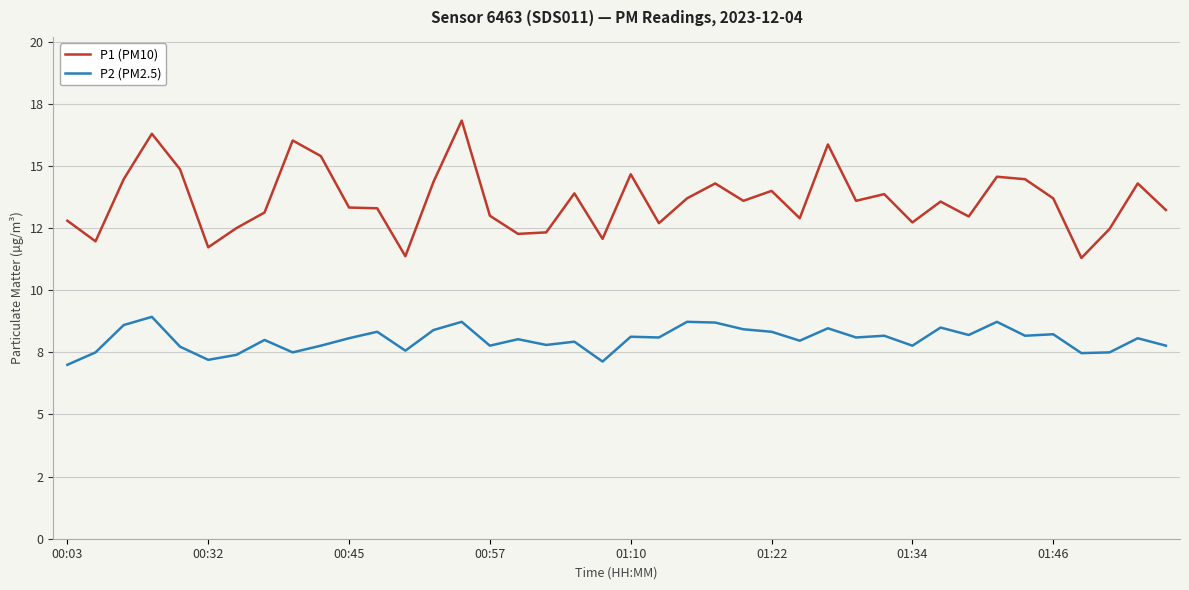

True or false: P1 (PM10) and P2 (PM2.5) intersect in this chart.

False